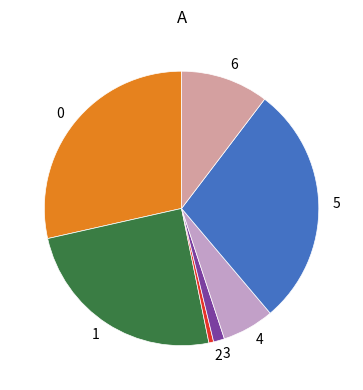

Does any single category account for the majority?

No